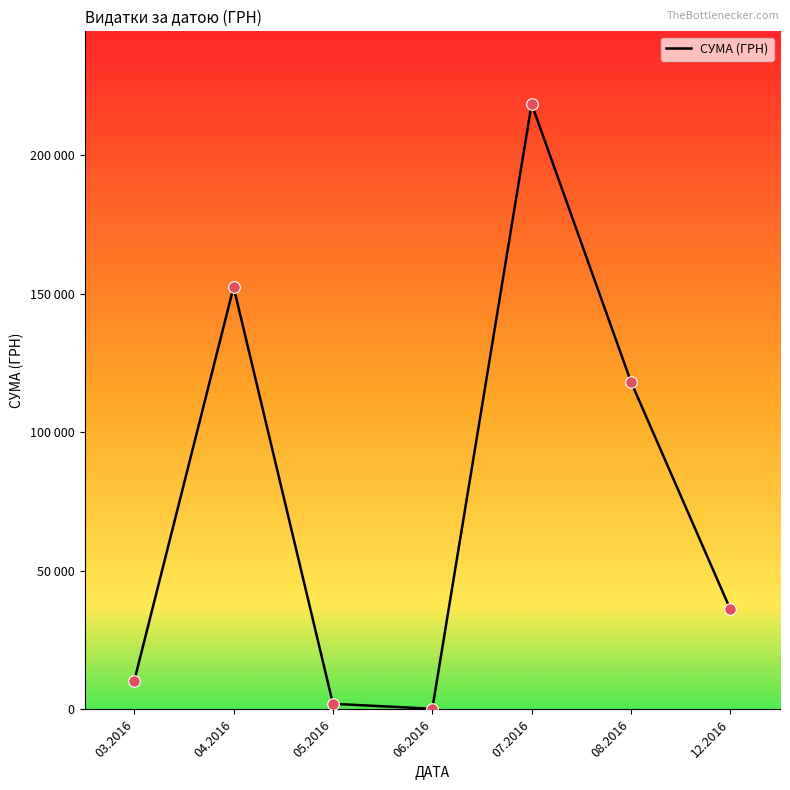

What is the ratio of the value at 04.2016 to the value at 07.2016?

0.7